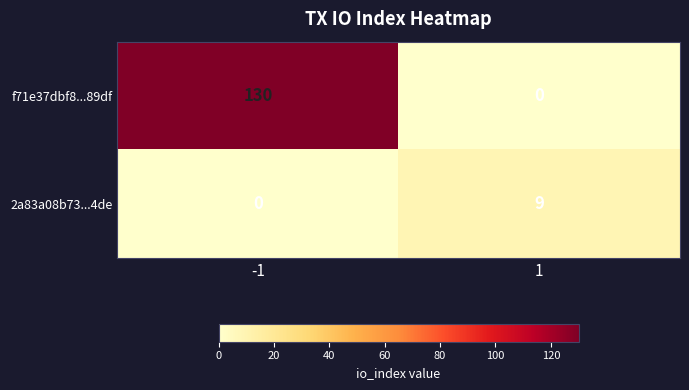

Rank the series by their average value, from highest to lowest.

f71e37dbf8...89df, 2a83a08b73...4de